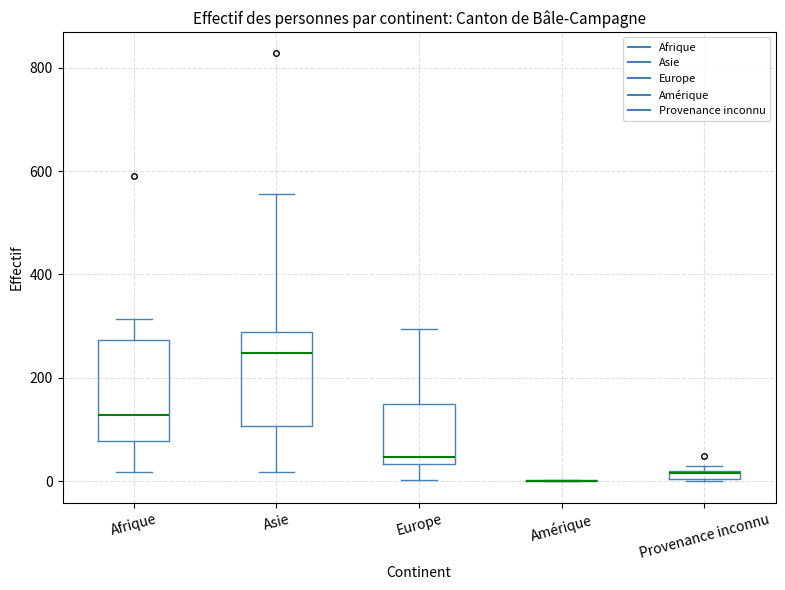

Where is the lower edge of the box for Afrique on the y-axis? The values are not printed on the chart, so give them approximately, as read against the axis.

80